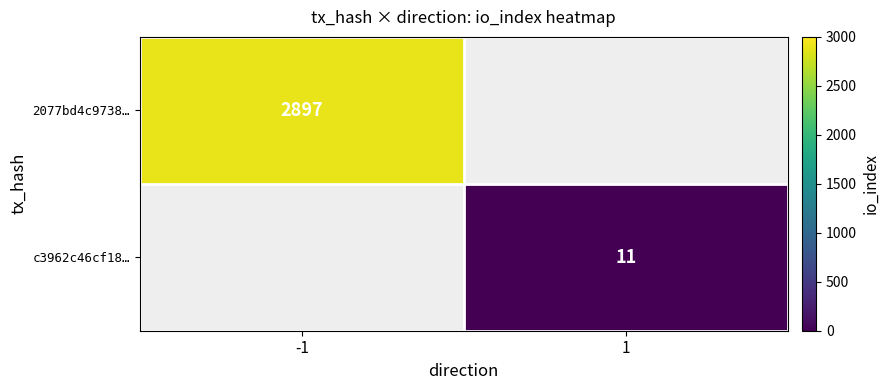

The 2077bd4c9738… series shows 1765 at -1. True or false?

False